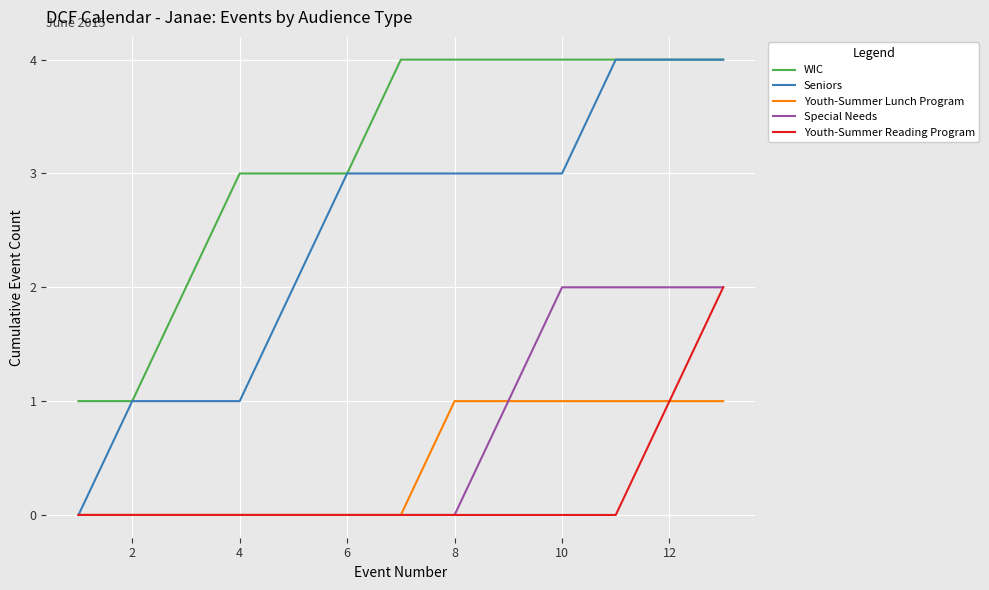

Which series has the largest total across all categories?

WIC